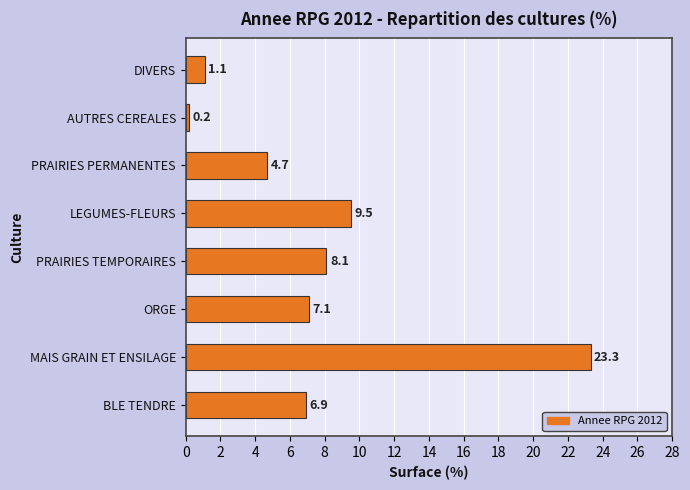

Reading bottom to top, transcribe all the data shown in this chart.

6.9	23.3	7.1	8.1	9.5	4.7	0.2	1.1